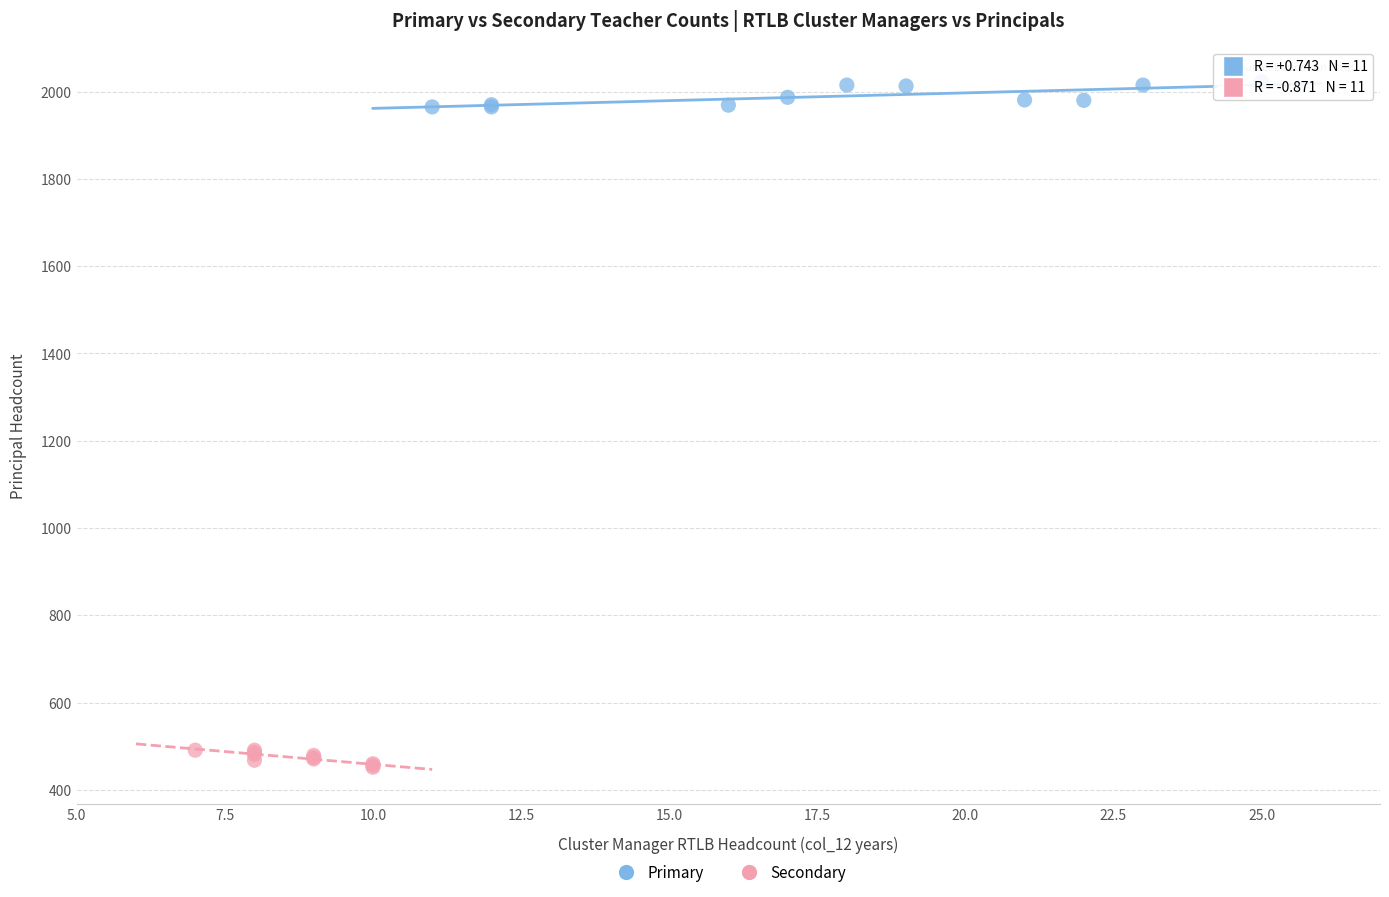

Which series contains the highest Y value?

Primary